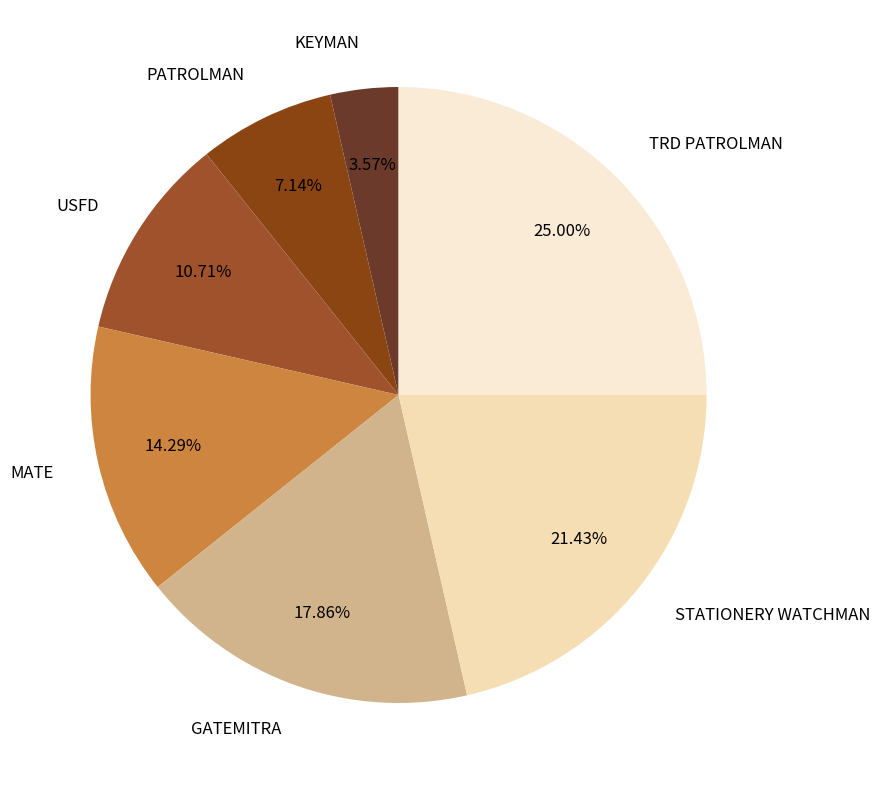

Is the sum of STATIONERY WATCHMAN and KEYMAN greater than half?

No